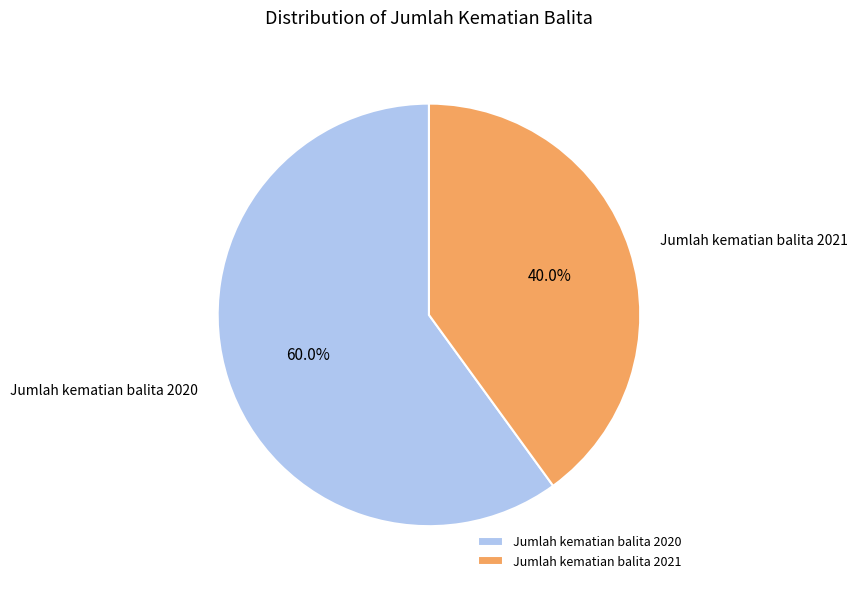

How many slices are in this pie chart?

2